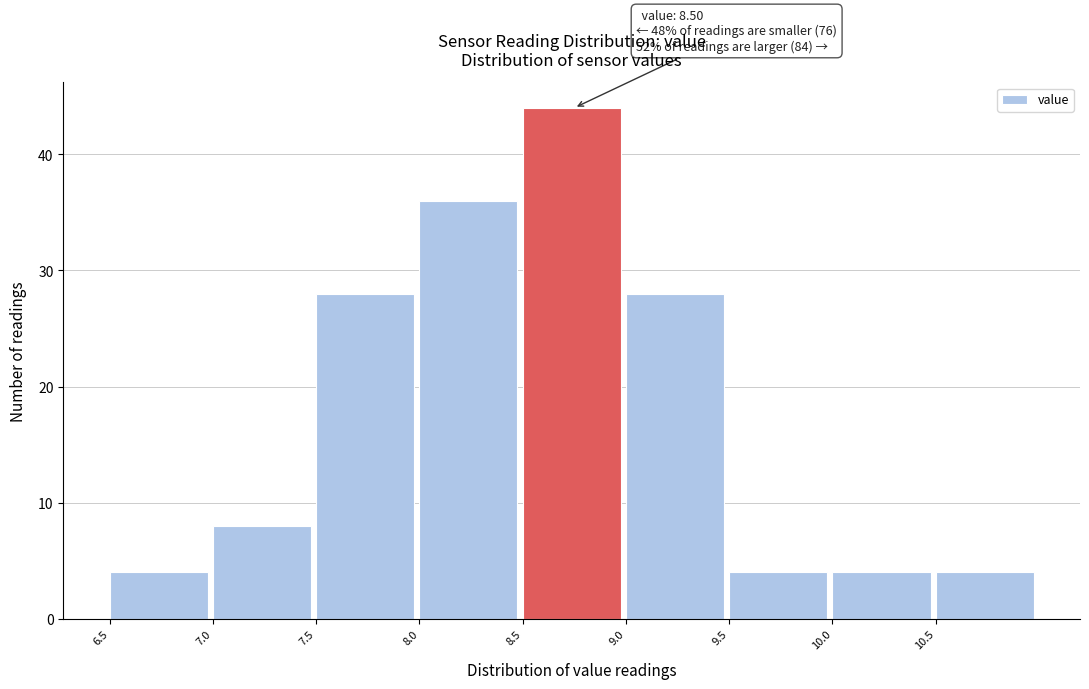

Which range on the x-axis has the tallest bar?

8.5 to 9.0